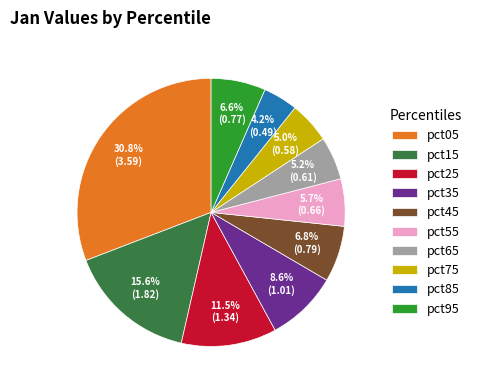

Is it true that pct75 is 5% of the pie?

True